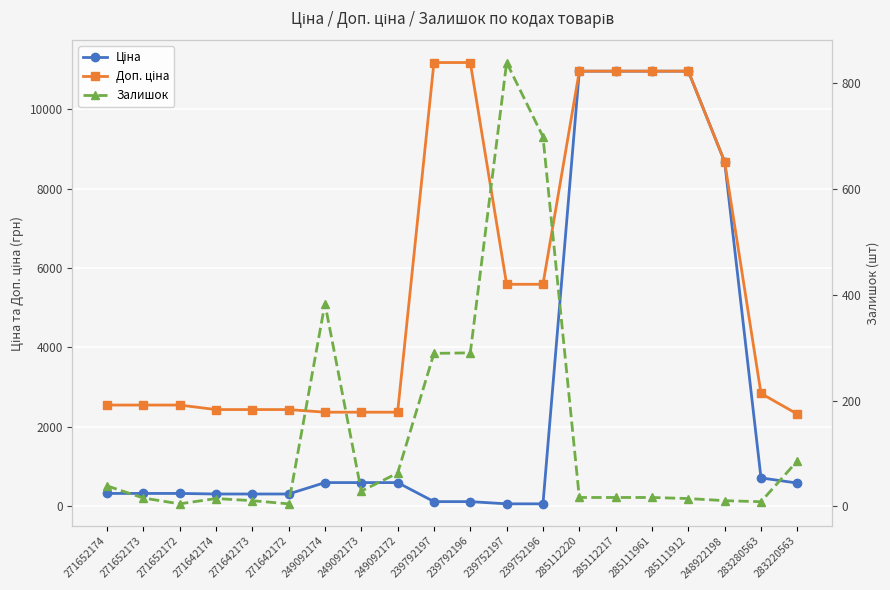

Rank the series by their maximum value, from highest to lowest.

Доп. ціна, Ціна, Залишок